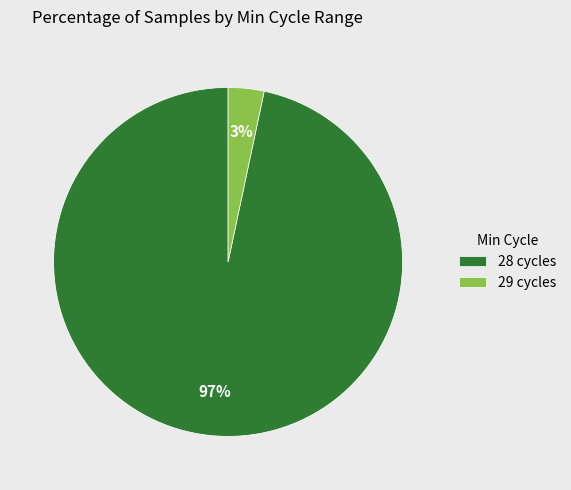

To the nearest percent, what portion does 28 cycles represent?

97%